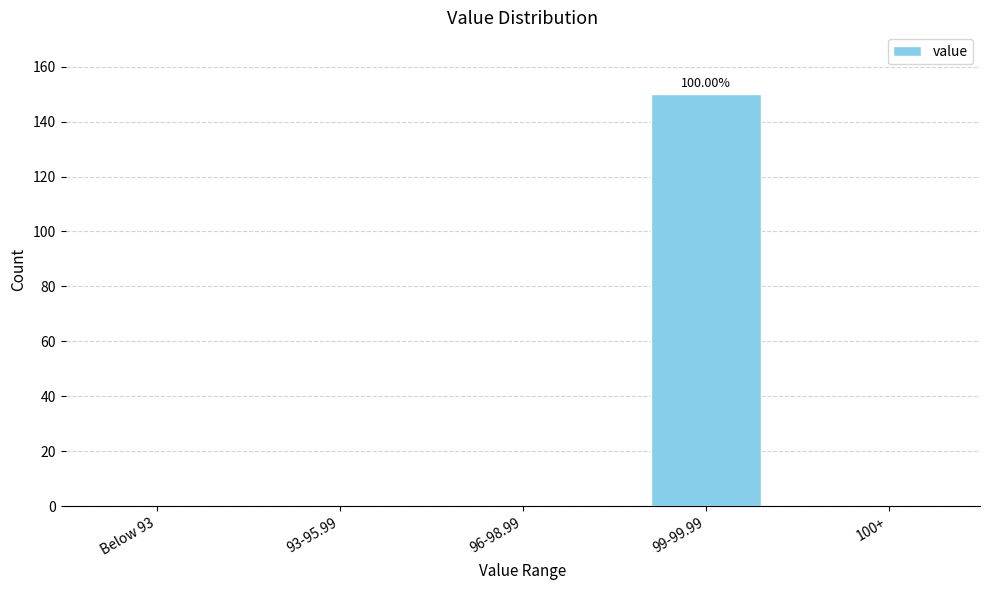

What is the sum of all values?

150